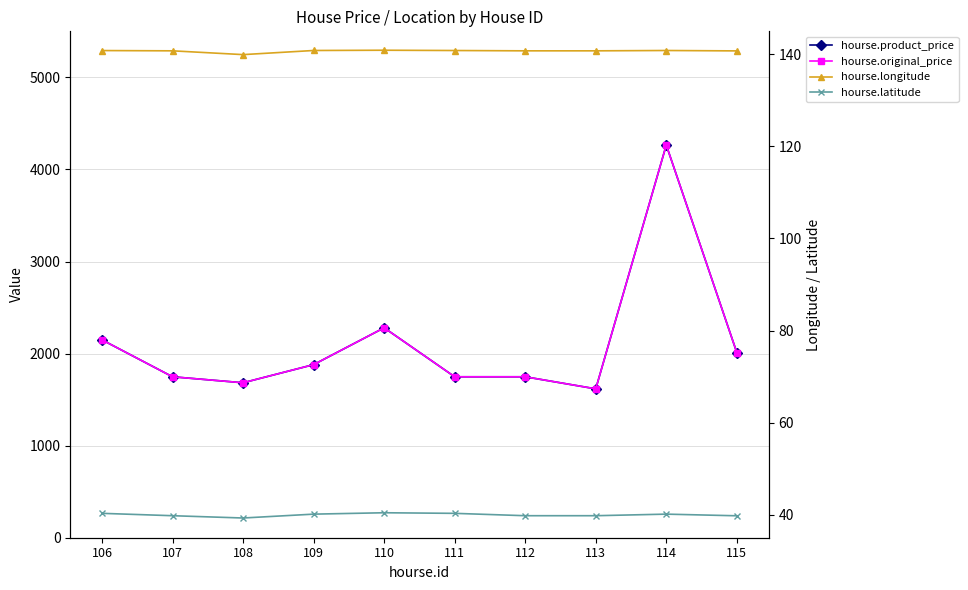

Reading right to left, what are all the values shown in this chart?

hourse.product_price: 2011.0	4265.0	1617.0	1748.0	1748.0	2280.0	1880.0	1683.0	1748.0	2149.0
hourse.original_price: 2011.0	4265.0	1617.0	1748.0	1748.0	2280.0	1880.0	1683.0	1748.0	2149.0
hourse.longitude: 140.8	140.8	140.8	140.8	140.8	140.9	140.8	139.9	140.8	140.8
hourse.latitude: 39.8	40.1	39.8	39.8	40.3	40.4	40.1	39.3	39.8	40.3